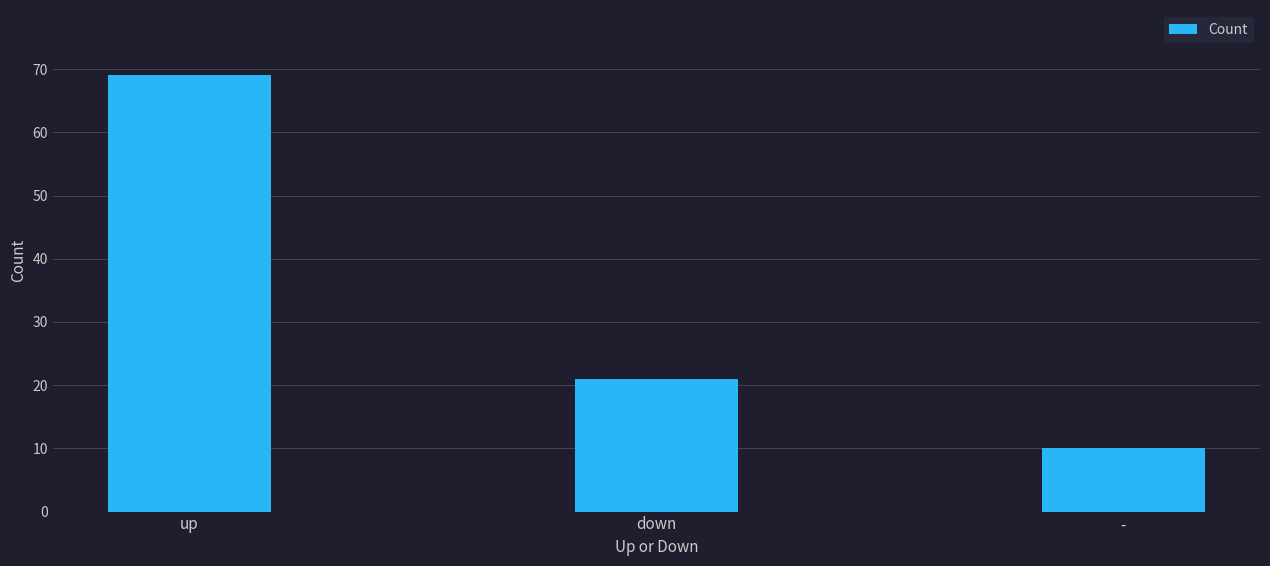

What is the label of the 3rd bar from the right?

up